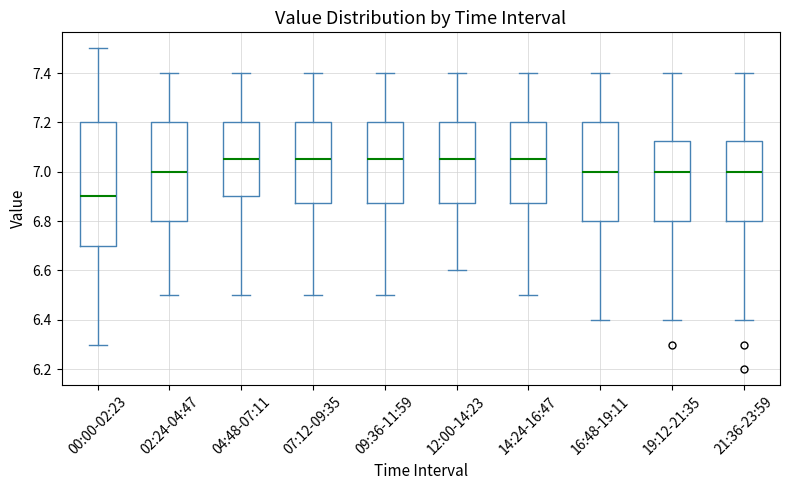

Reading left to right, transcribe this box plot: for each box, give where its median line is, the range the box spans, and where its two whiskers end, as read against the y-axis. The values are not printed on the chart, so give them approximately, as read against the axis.

00:00-02:23: median 6.90, box 6.70 to 7.20, whiskers 6.30 to 7.50
02:24-04:47: median 7.00, box 6.80 to 7.20, whiskers 6.50 to 7.40
04:48-07:11: median 7.06, box 6.90 to 7.20, whiskers 6.50 to 7.40
07:12-09:35: median 7.06, box 6.88 to 7.20, whiskers 6.50 to 7.40
09:36-11:59: median 7.06, box 6.88 to 7.20, whiskers 6.50 to 7.40
12:00-14:23: median 7.06, box 6.88 to 7.20, whiskers 6.60 to 7.40
14:24-16:47: median 7.06, box 6.88 to 7.20, whiskers 6.50 to 7.40
16:48-19:11: median 7.00, box 6.80 to 7.20, whiskers 6.40 to 7.40
19:12-21:35: median 7.00, box 6.80 to 7.12, whiskers 6.40 to 7.40
21:36-23:59: median 7.00, box 6.80 to 7.12, whiskers 6.40 to 7.40